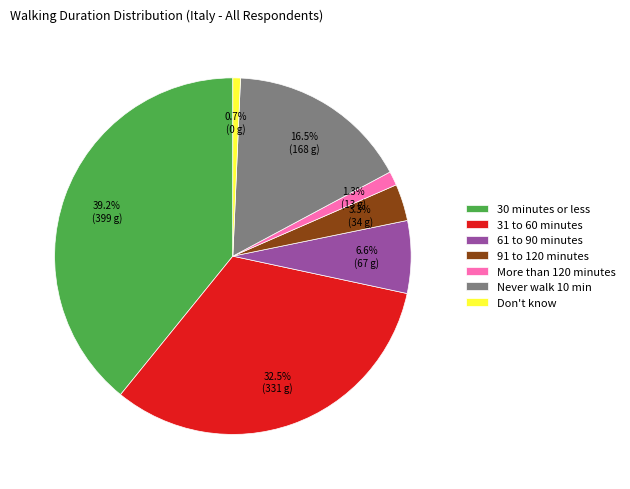

How many segments does this pie chart have?

7